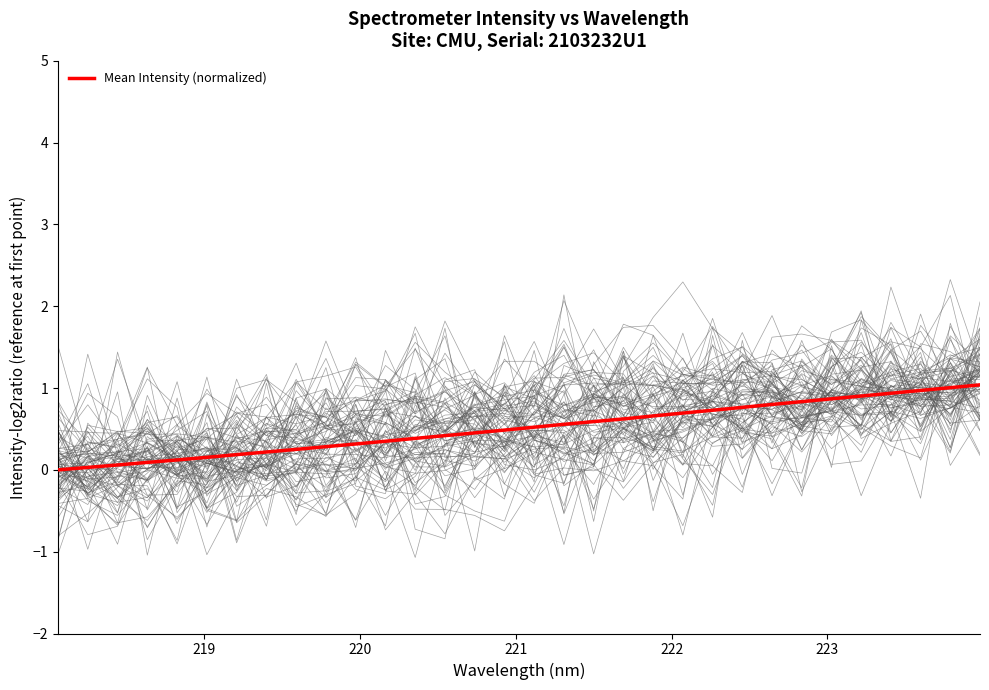

What is the highest value of the Mean Intensity (normalized) series?

1.0